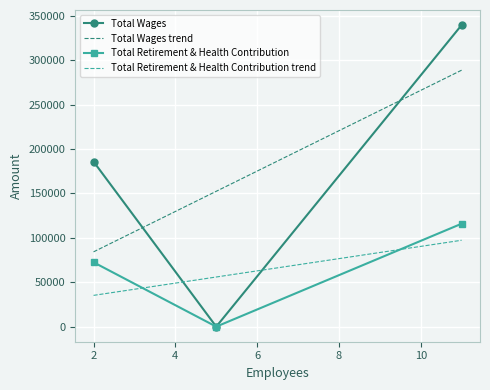

What is the difference between the maximum and minimum values in the Total Retirement & Health Contribution series?

115845